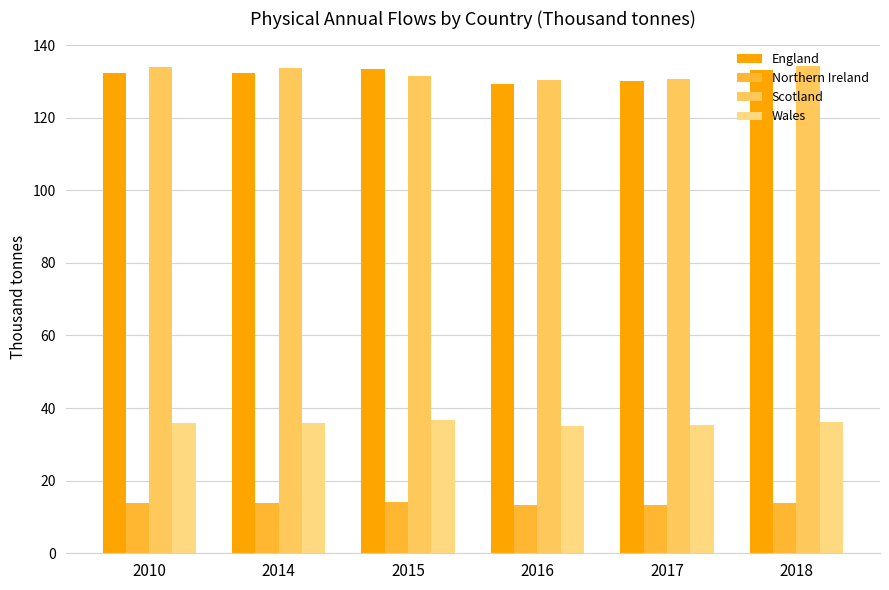

What is the sum of all England values?

790.9